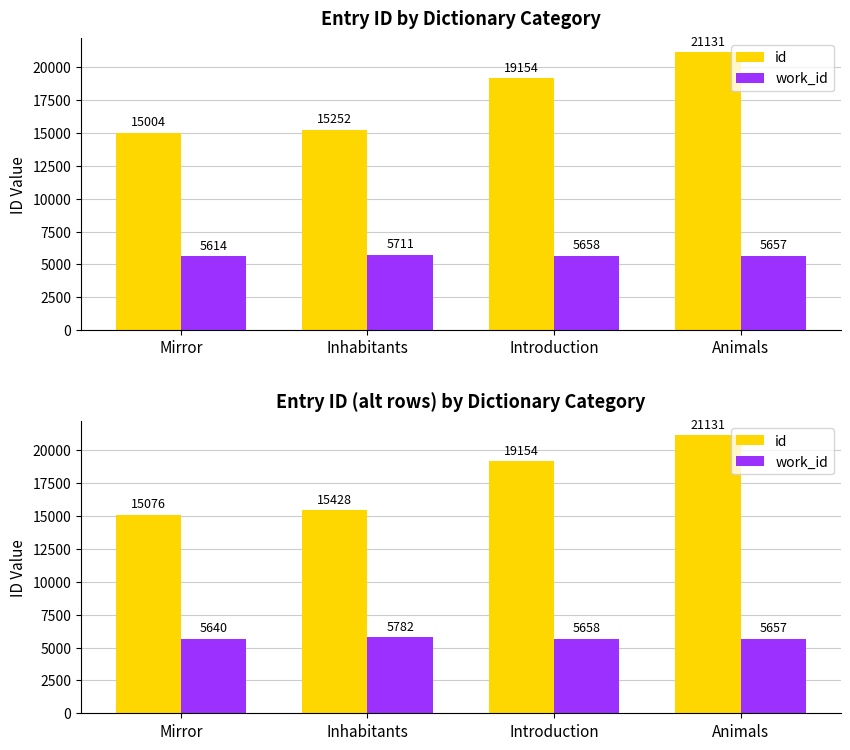

Which series has the largest total across all categories?

id